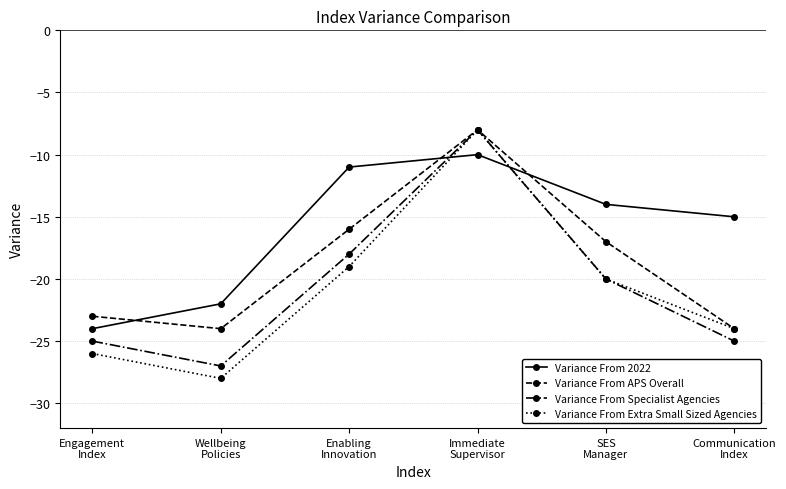

What is the value of the Variance From APS Overall point at the 1st from the left?

-23